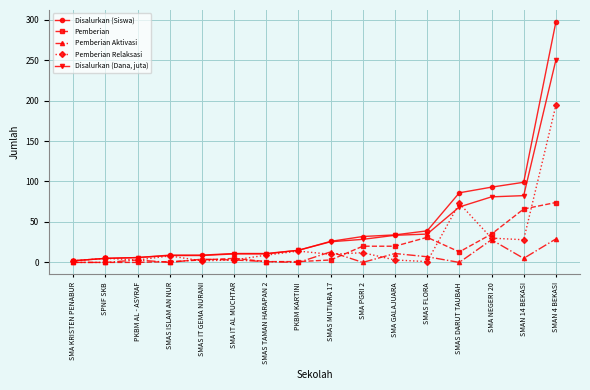

Is the value of Disalurkan (Dana, juta) at SMA NEGERI 20 greater than the value of Disalurkan (Siswa) at SMAS FLORA?

Yes